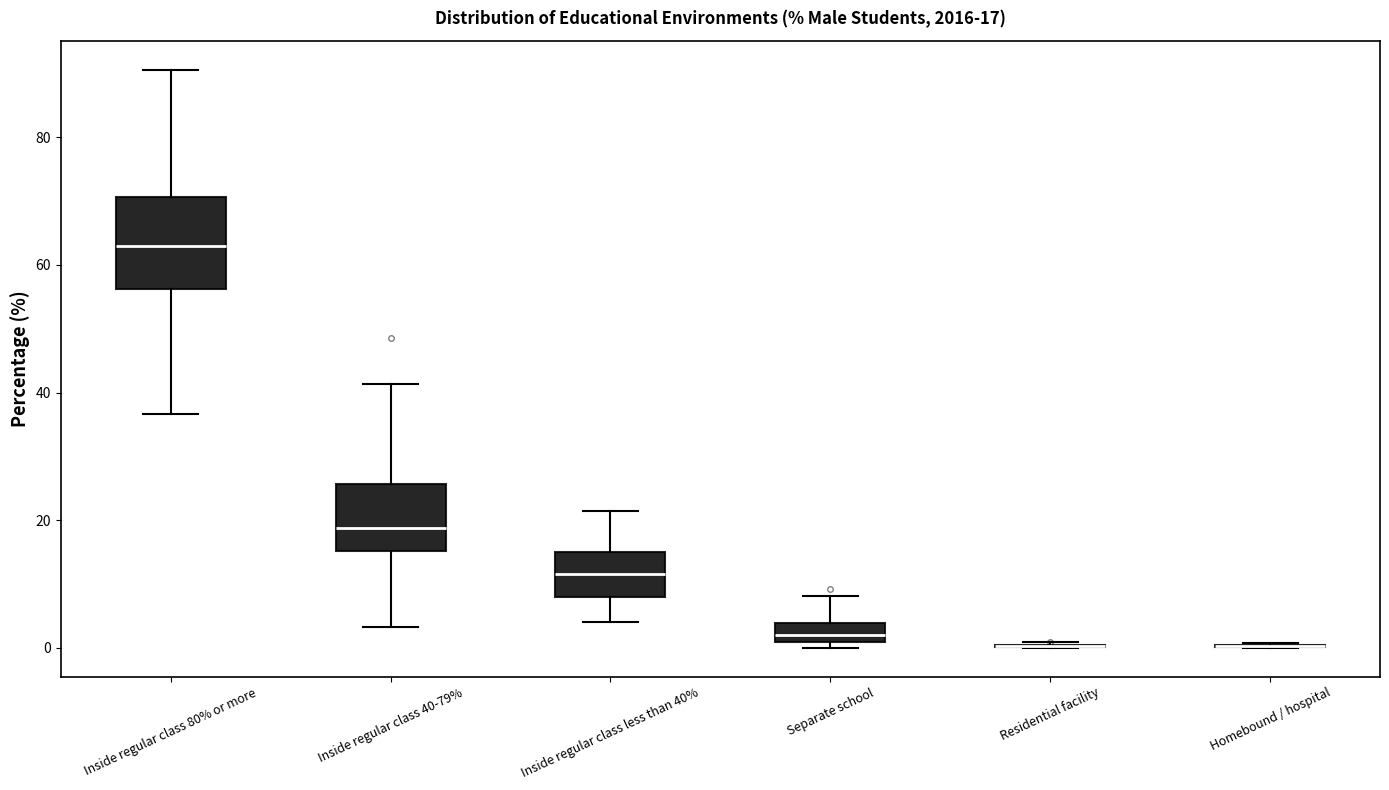

Which box is the tallest, from its lower edge to its upper edge?

Inside regular class 80% or more